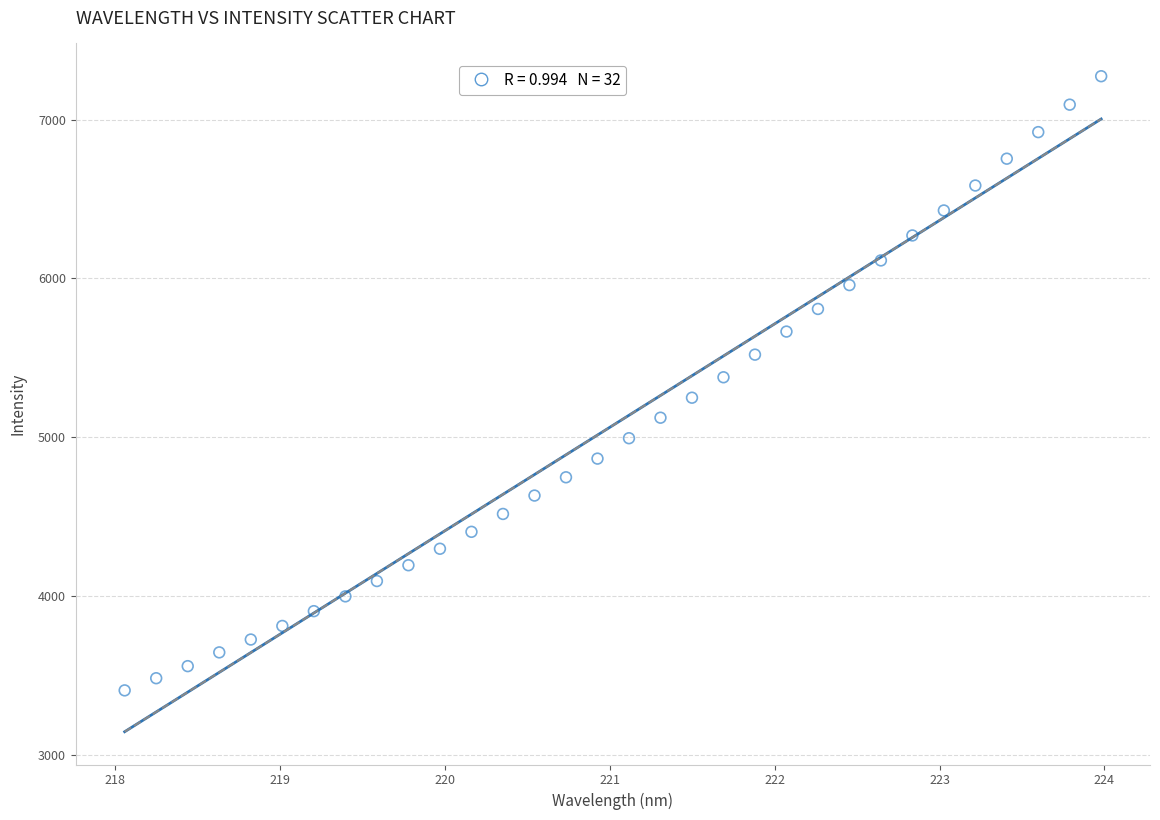

What is the range of X values (max minus min)?

5.9